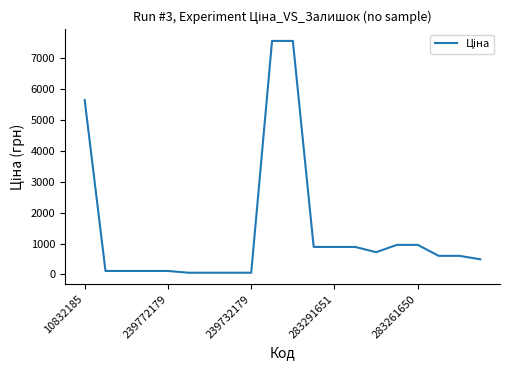

Count the number of data series in this chart.

1